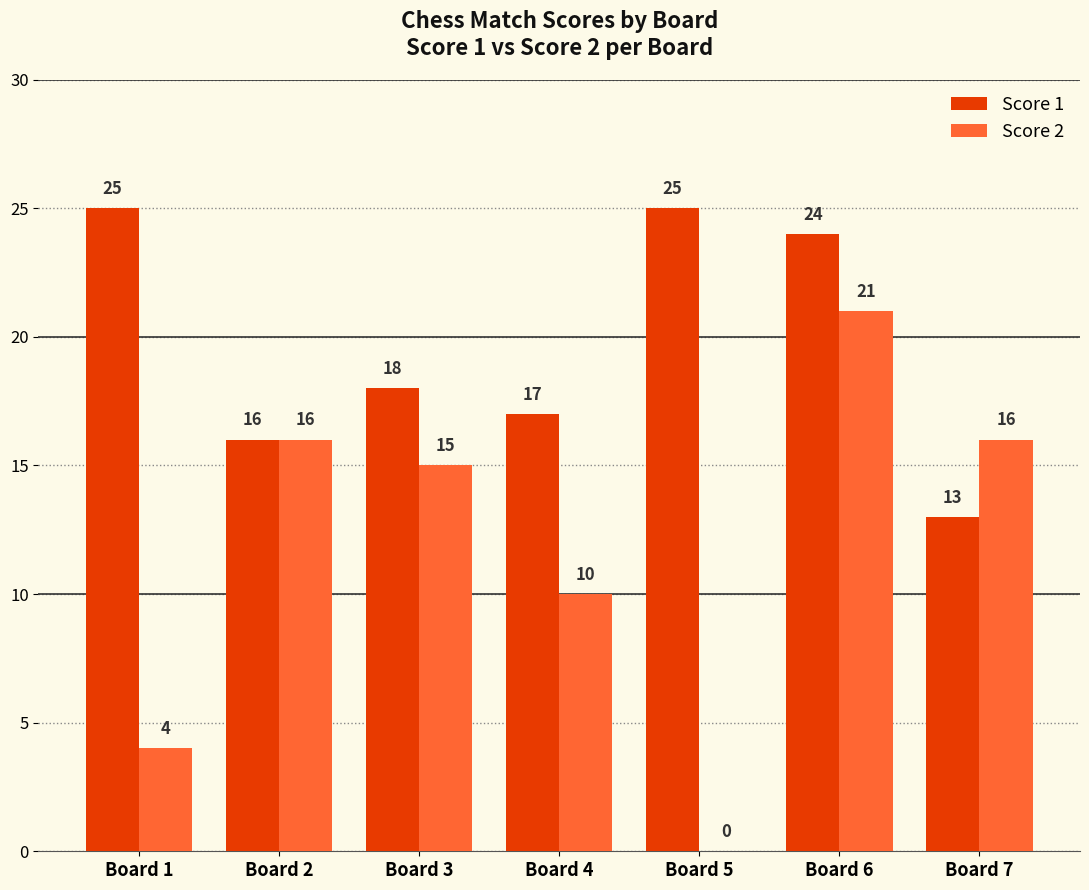

What is the maximum value for Score 2?

21